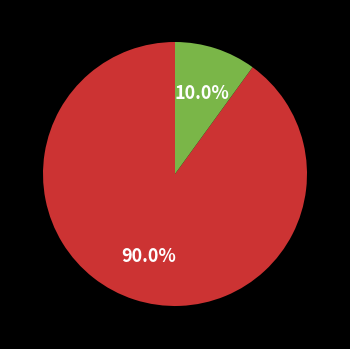

Is there any slice that represents more than half of the pie?

Yes